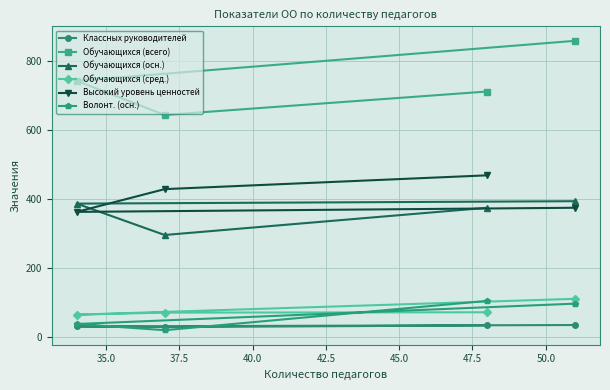

What is the value of the Обучающихся (осн.) point at the 4th from the left?

393